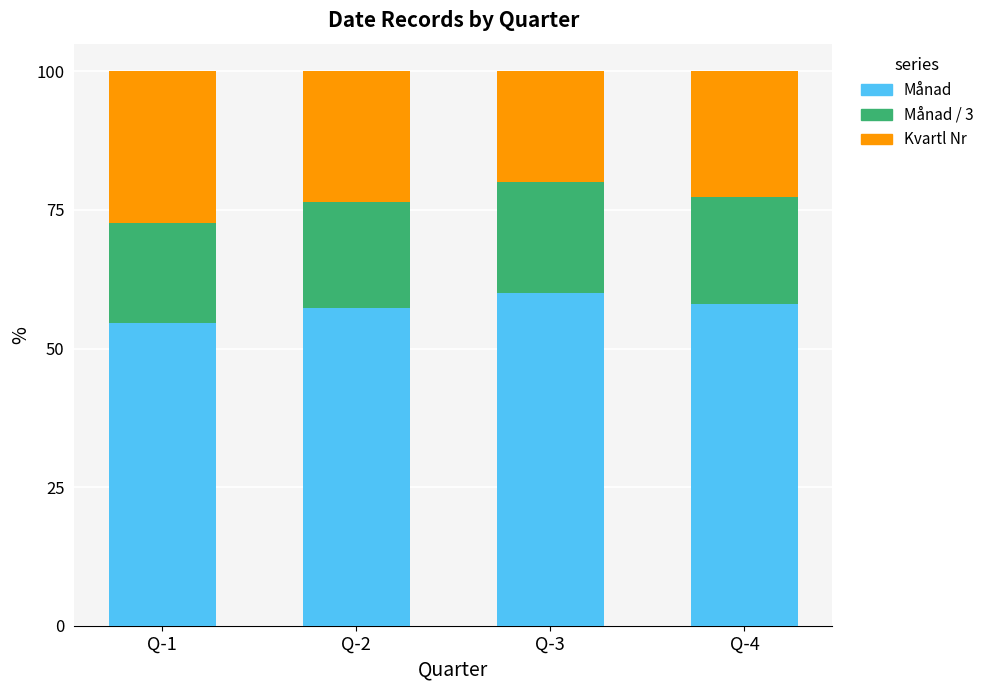

Reading left to right, list the values for the Månad series.

54.5	57.3	60.0	58.0